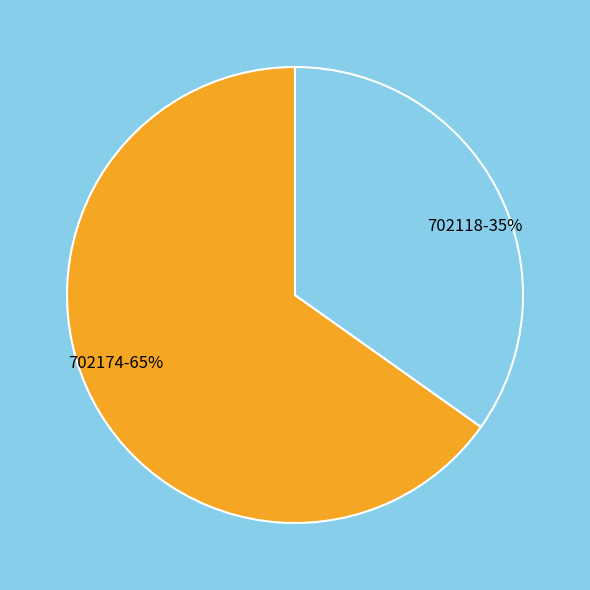

To the nearest percent, what is the difference between the largest and smallest slice percentages?

30%